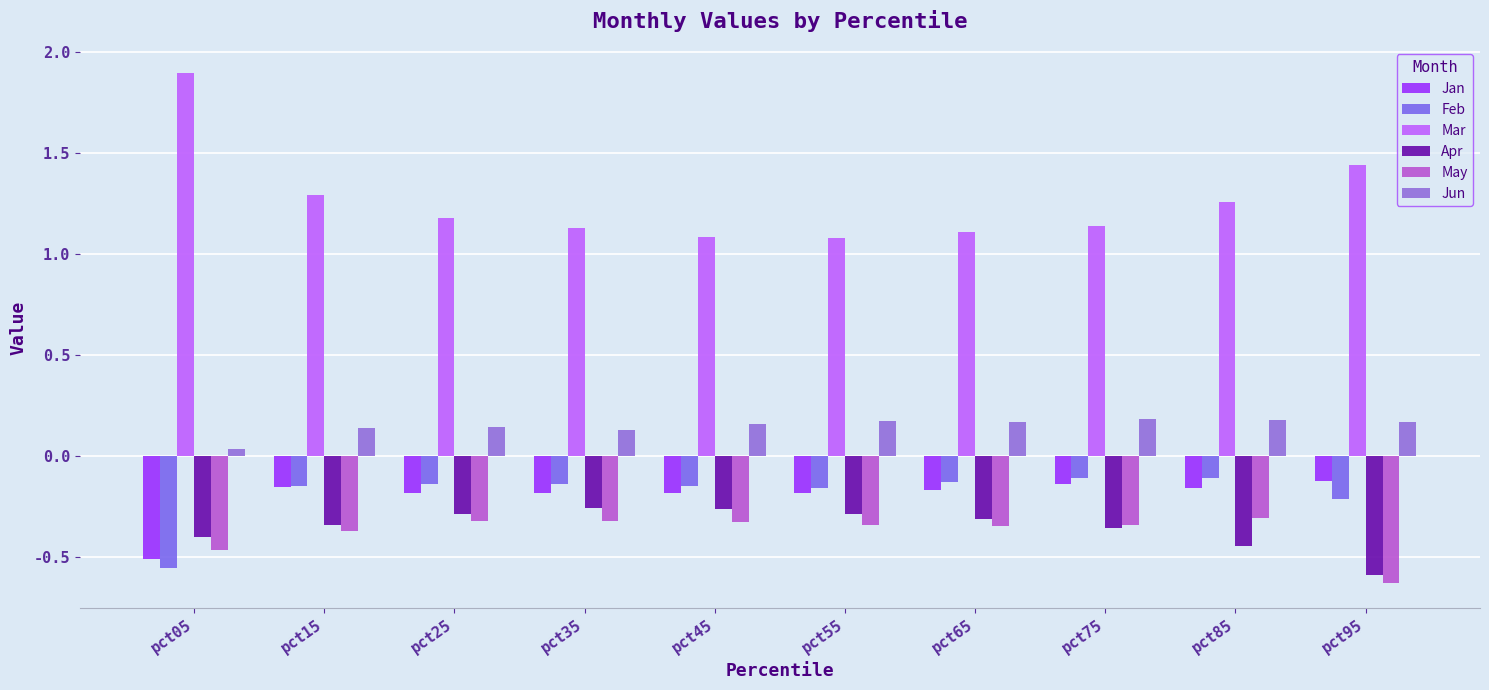

Is it true that Apr equals -0.4 at pct75?

True